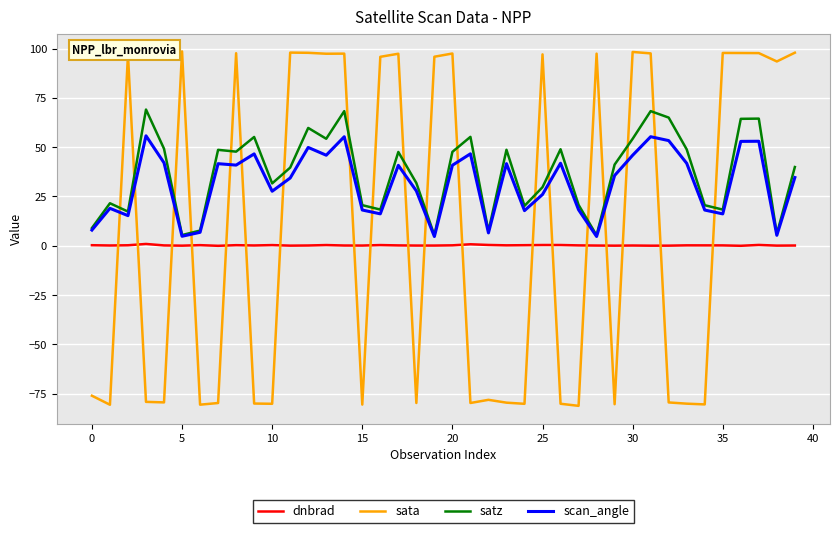

True or false: dnbrad and scan_angle intersect in this chart.

False